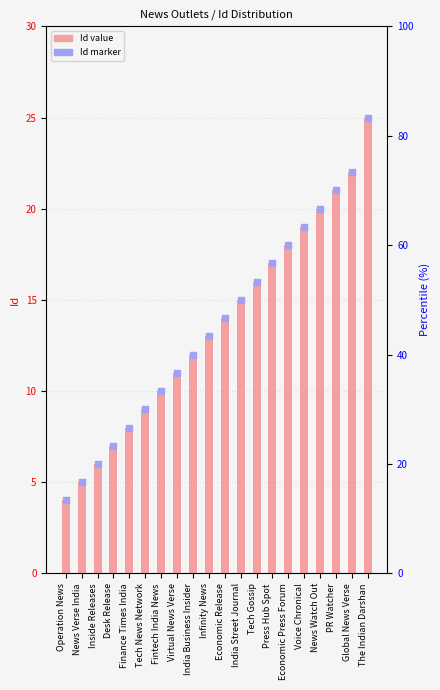

Is the value of Id (marker) at Infinity News greater than the value of Id at PR Watcher?

No